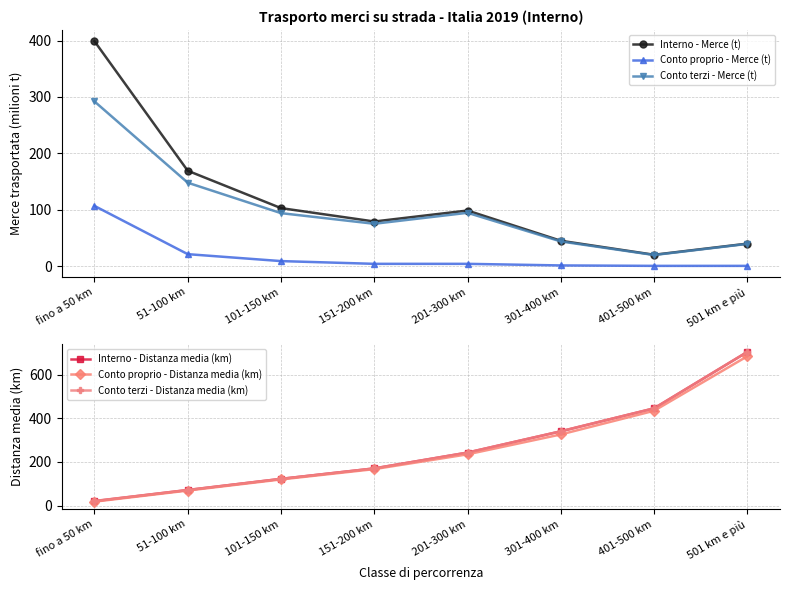

Is it true that Conto proprio - Distanza media (km) equals 5.4 at fino a 50 km?

False